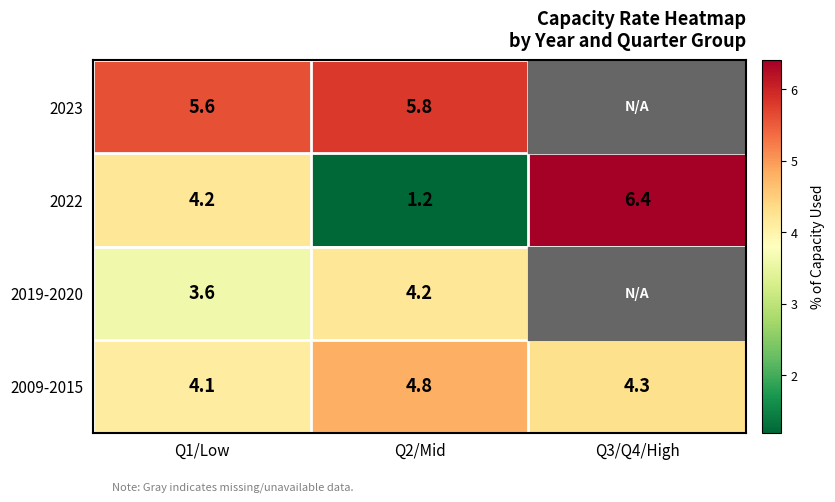

What is the spread (max minus min) of values at Q2/Mid?

4.6